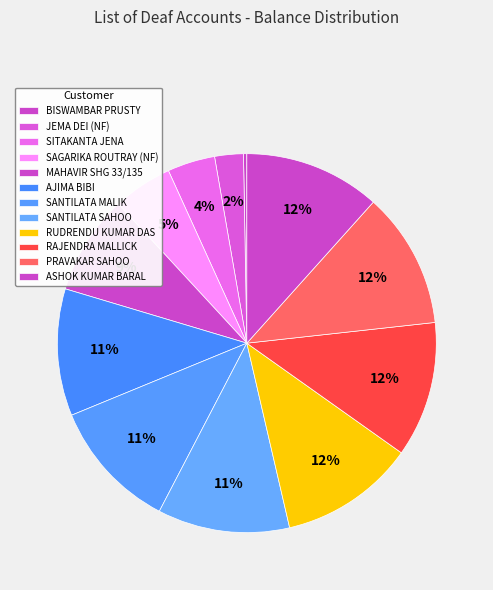

To the nearest percent, what is the combined percentage of BISWAMBAR PRUSTY and SITAKANTA JENA?

4%